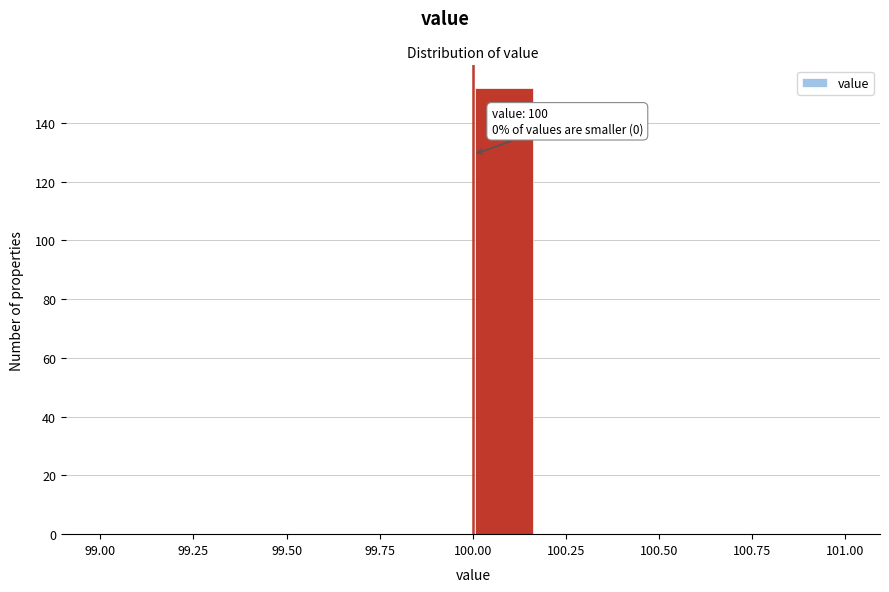

Around what value on the x-axis is the tallest bar? Give the approximate position of its centre, as read against the axis.

100.10